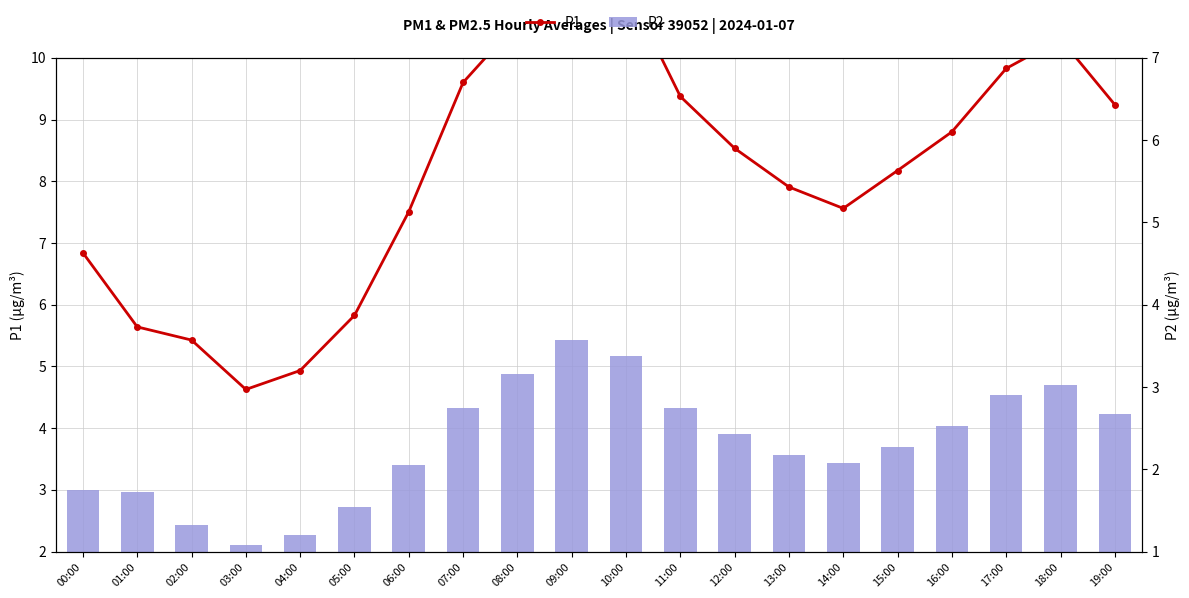

What are all the series names shown in the legend?

P2, P1